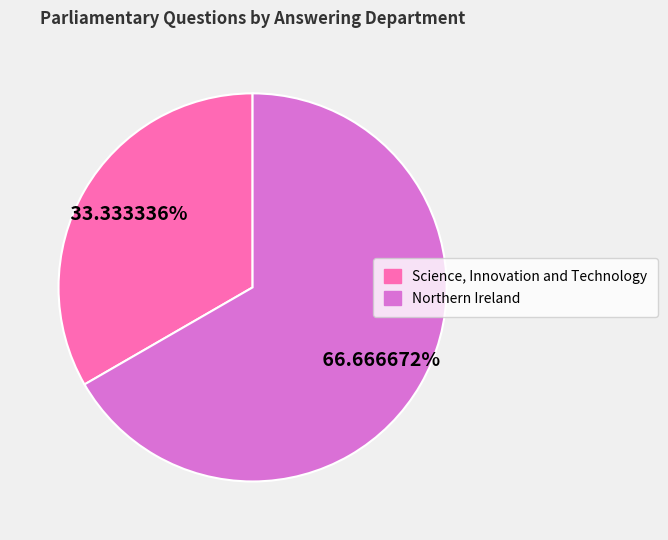

Is there a majority slice in this chart?

Yes